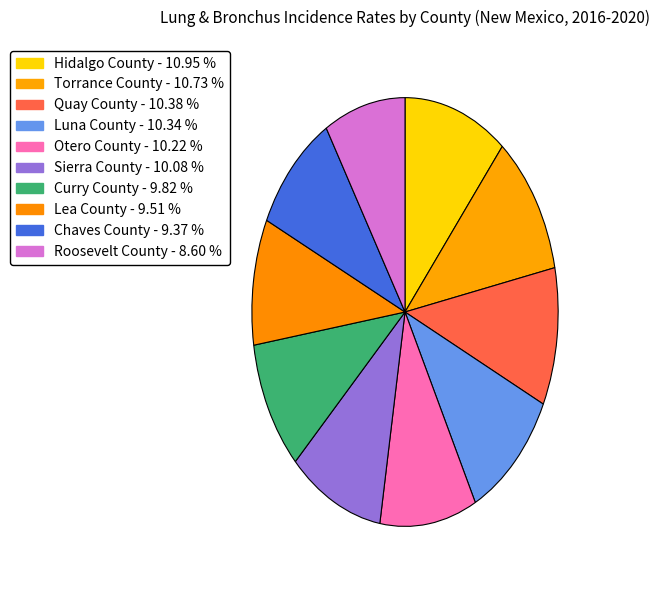

Rank the categories by value from lowest to highest.

Roosevelt County, Chaves County, Lea County, Curry County, Sierra County, Otero County, Luna County, Quay County, Torrance County, Hidalgo County